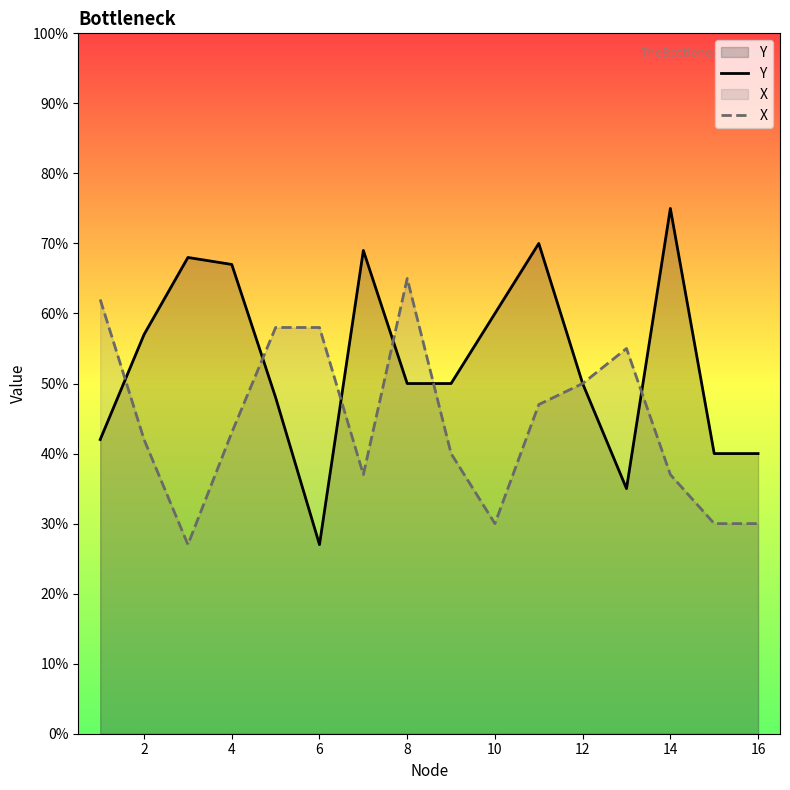

Is it true that X equals 30 at 16?

True